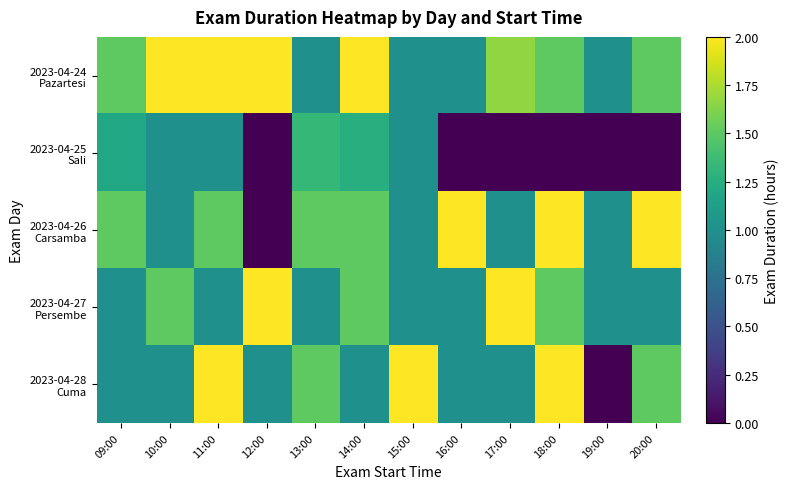

Which series has the largest range (max minus min)?

2023-04-26 Carsamba